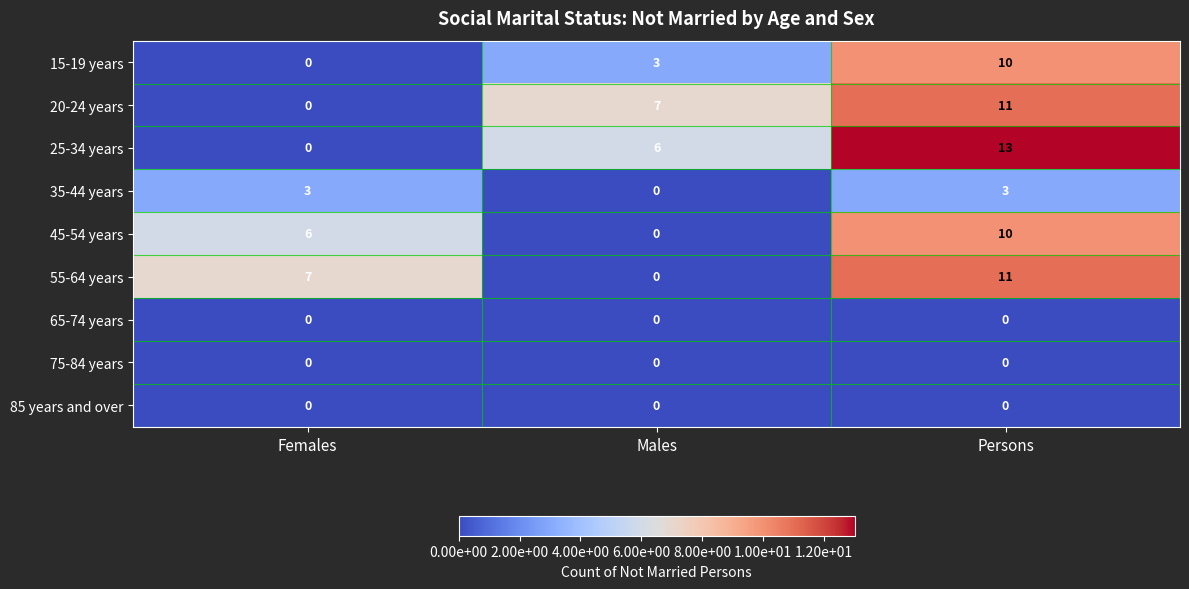

Which category has the lowest value in the 20-24 years series?

Females